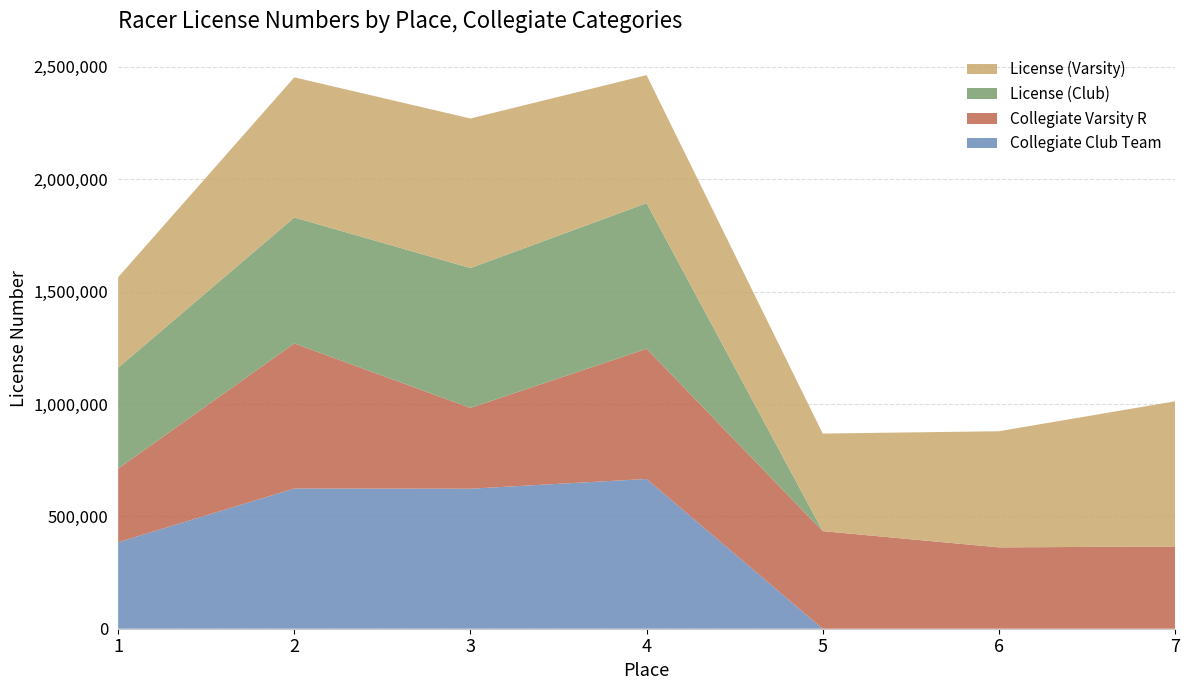

What is the maximum value for Collegiate Club Team?

666425